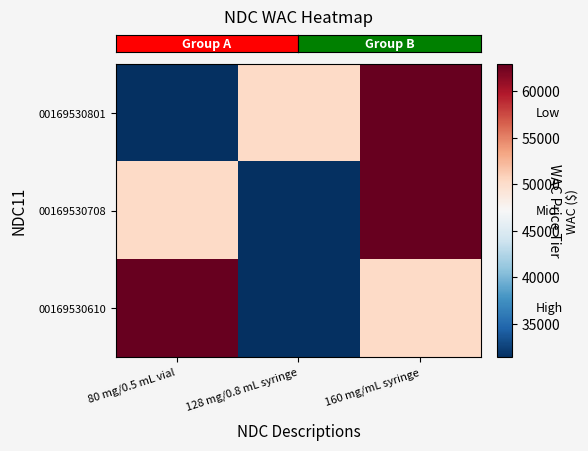

What is the total value across all series at 160 mg/mL syringe?

176064